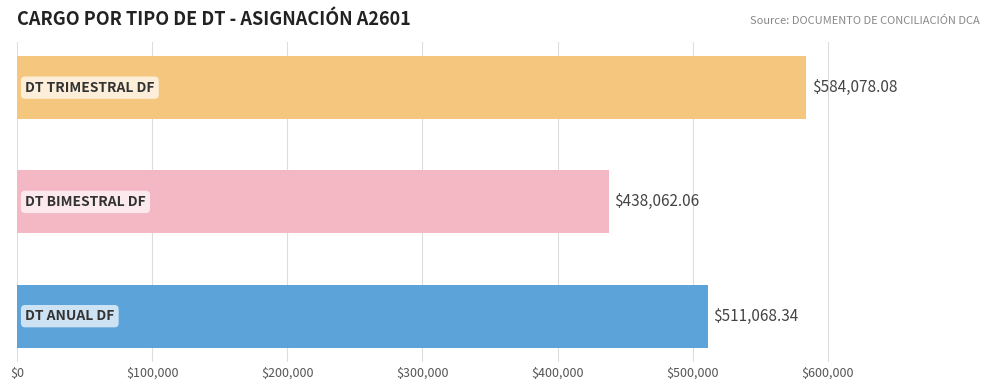

Are the bars grouped side by side (vs. stacked)?

No